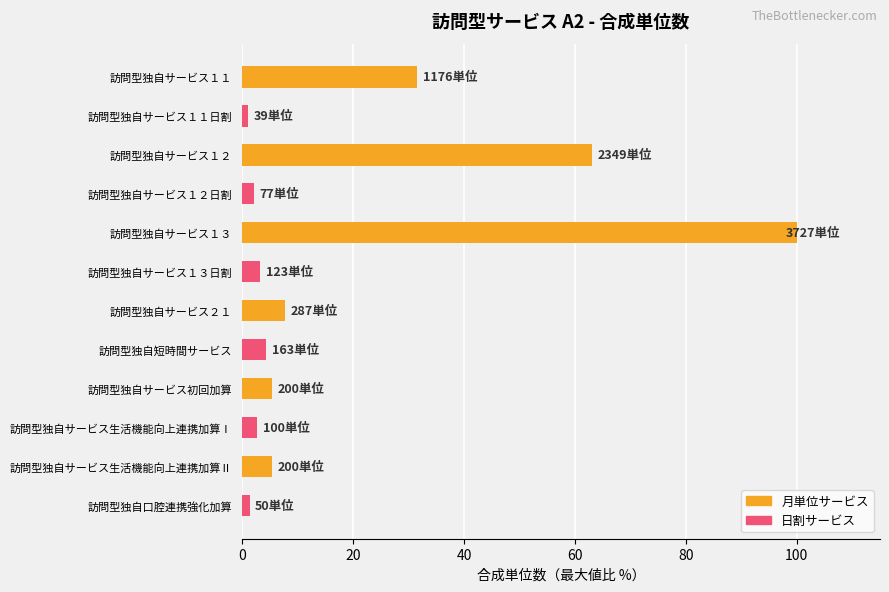

At which category is the sum across all series the highest?

訪問型独自サービス１３